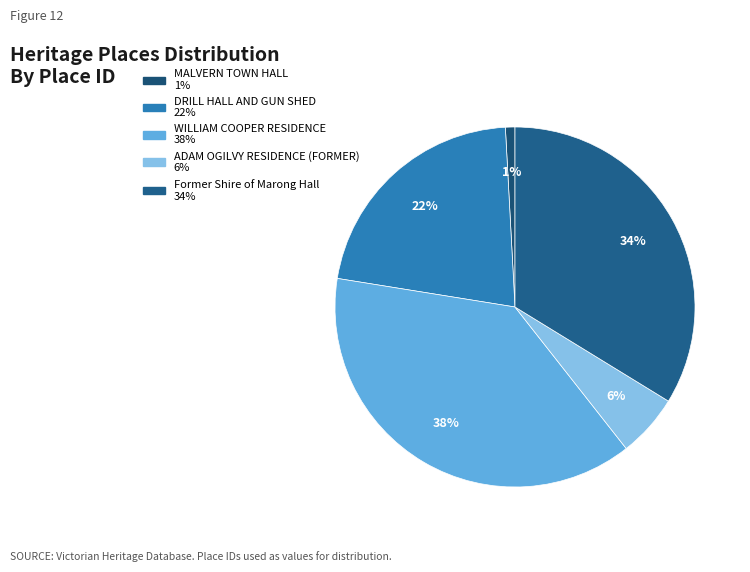

To the nearest percent, what percentage of the pie is DRILL HALL AND GUN SHED?

22%